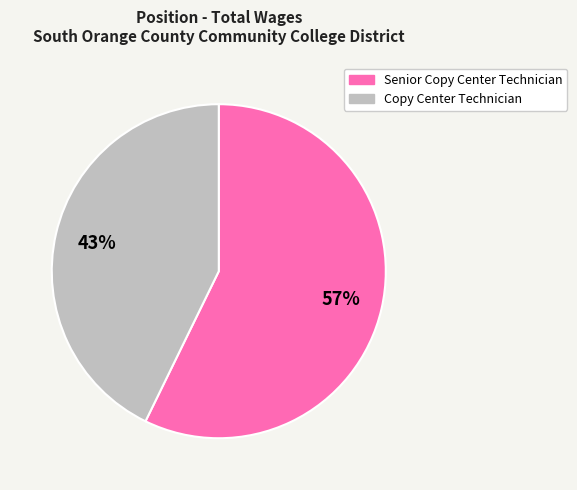

Is the sum of Copy Center Technician and Senior Copy Center Technician greater than half?

Yes